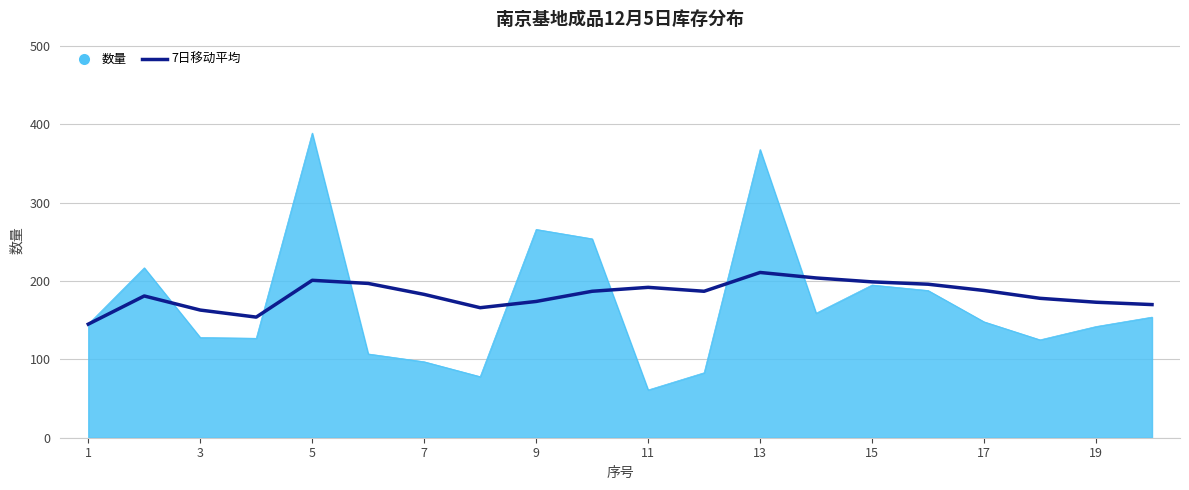

What is the smallest value displayed?

61